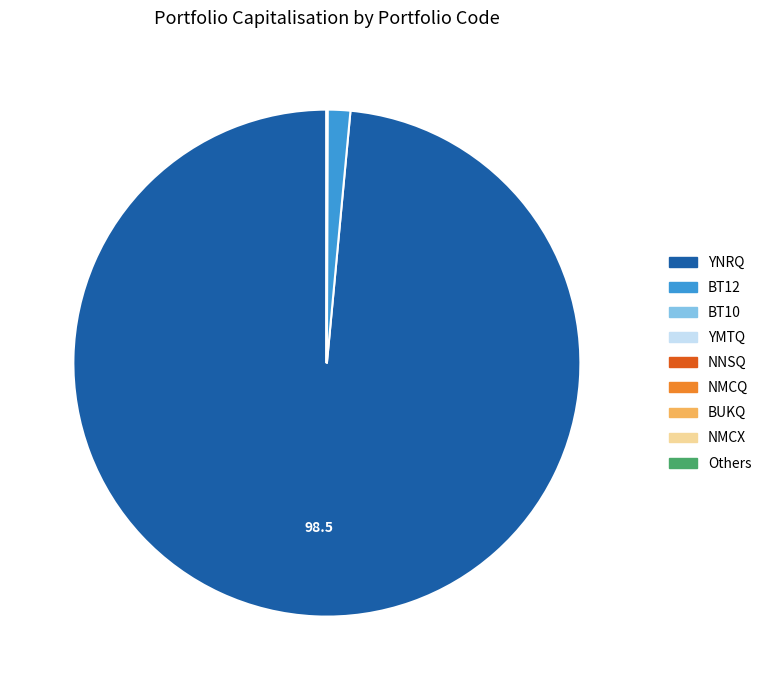

Is there a majority slice in this chart?

Yes